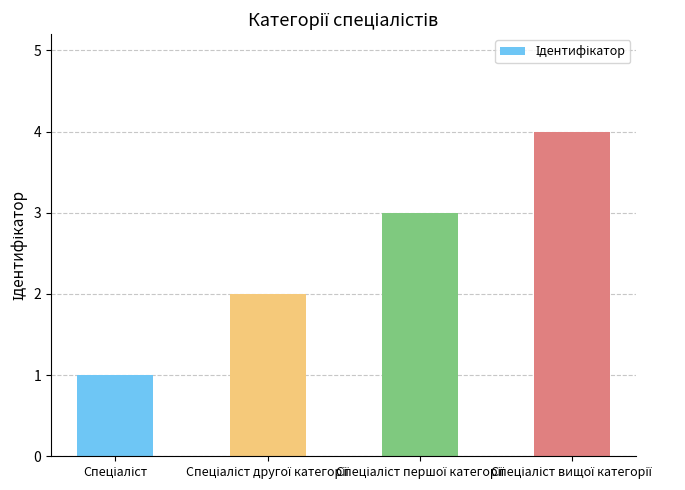

What is the greatest value displayed?

4